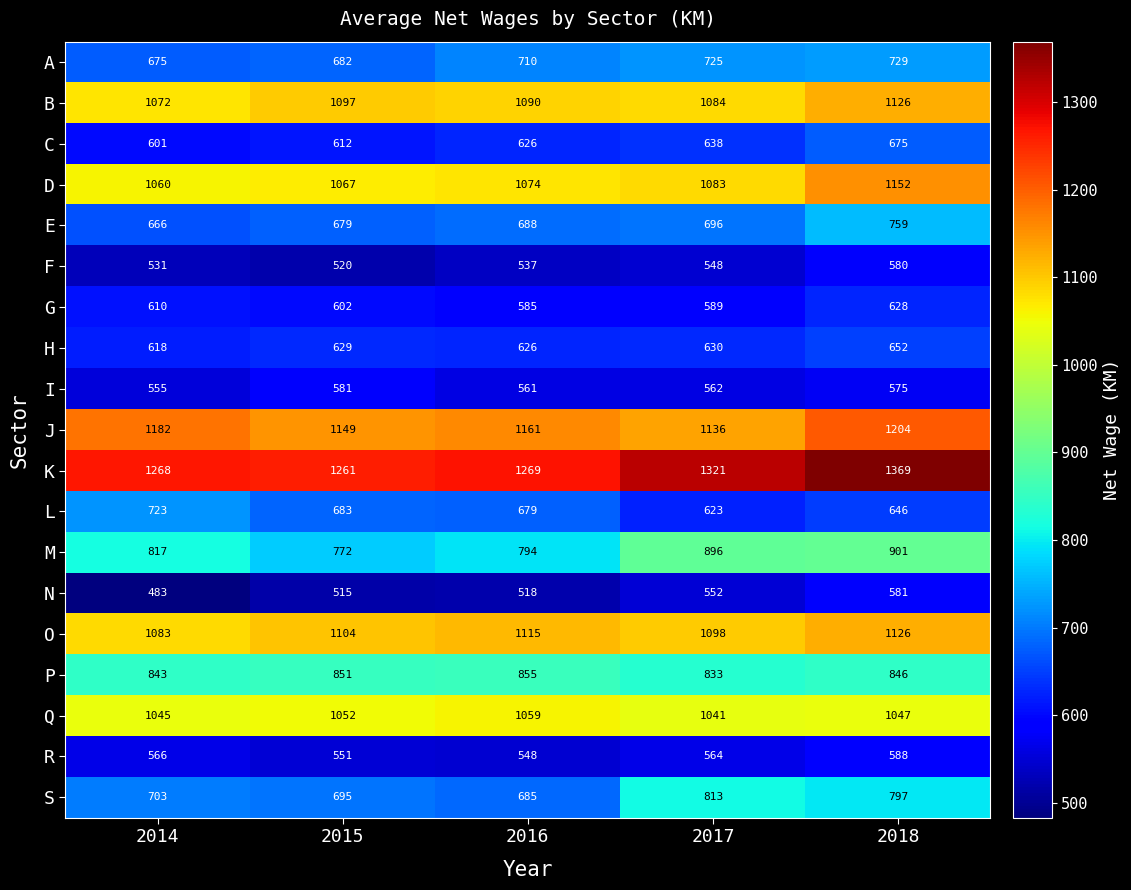

True or false: G has a value of 628 at 2018.

True